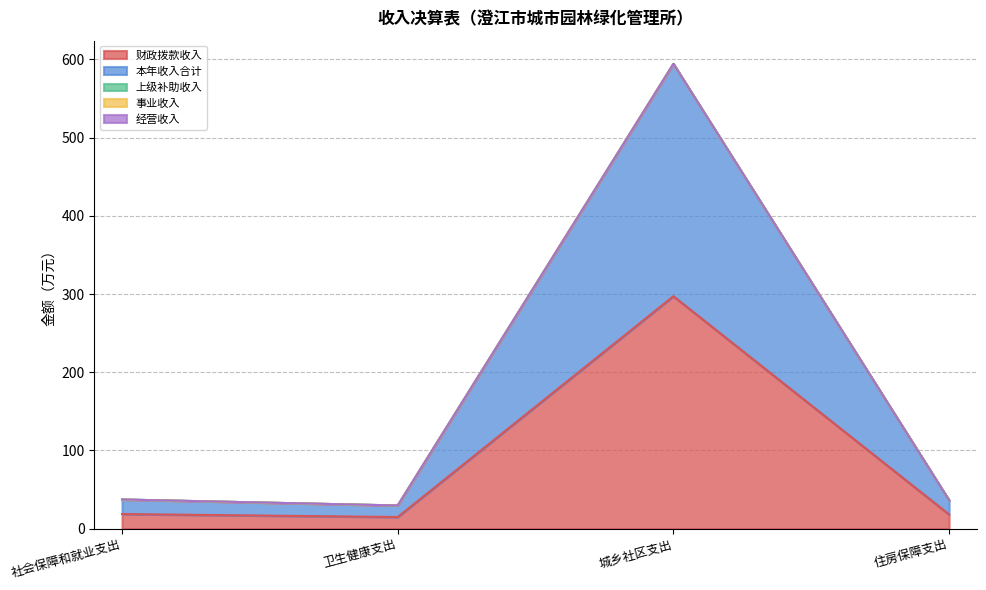

Which series has the largest total across all categories?

财政拨款收入